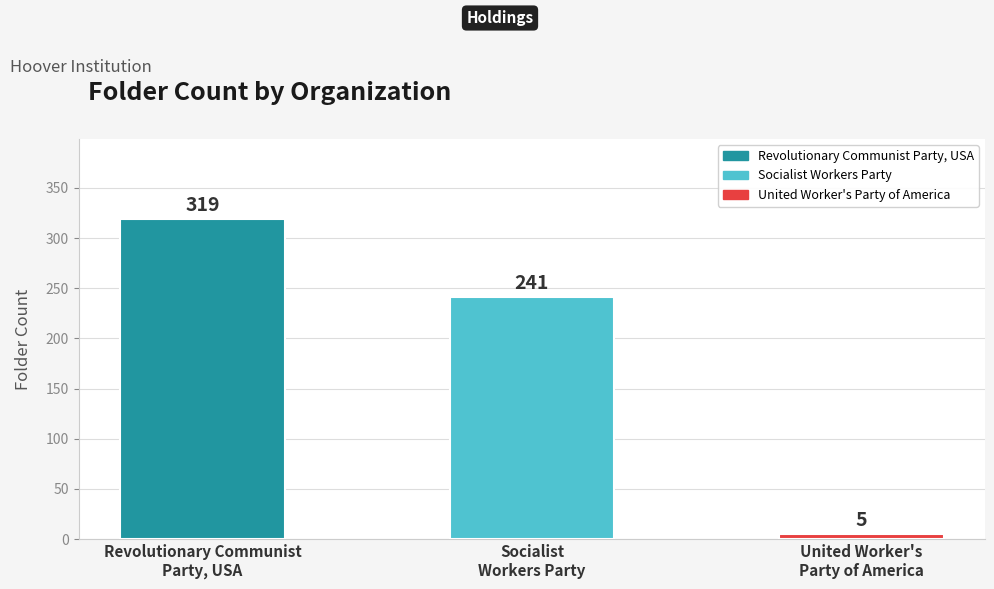

What is the ratio of the value at Revolutionary Communist
Party, USA to the value at United Worker's
Party of America?

63.8